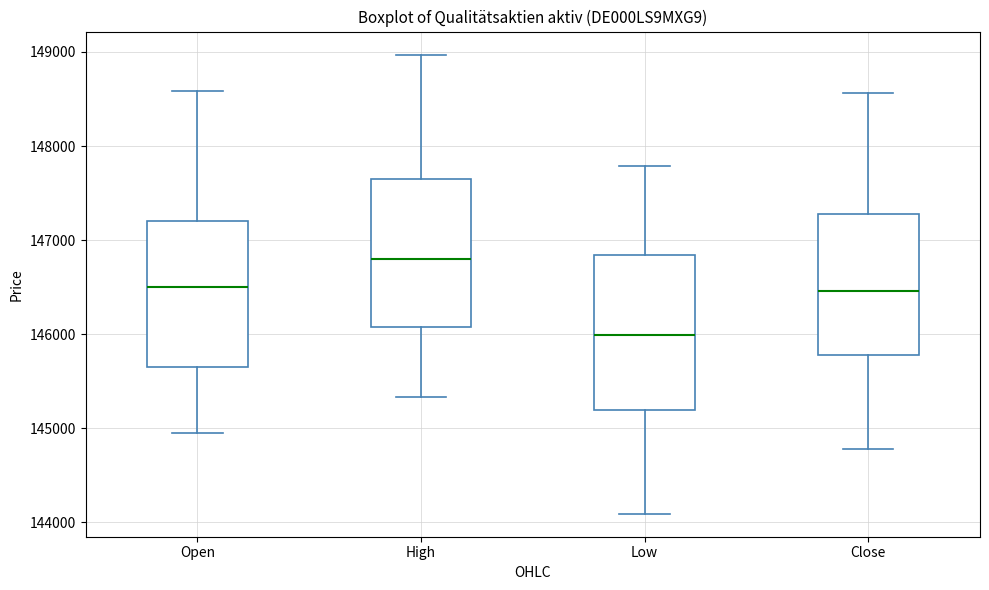

Reading left to right, read every box against the y-axis: the position of its median line, the range the box covers, and the ends of its whiskers. The values are not printed on the chart, so give them approximately, as read against the axis.

Open: median 146500, box 145700 to 147200, whiskers 144900 to 148600
High: median 146800, box 146100 to 147600, whiskers 145300 to 149000
Low: median 146000, box 145200 to 146800, whiskers 144100 to 147800
Close: median 146500, box 145800 to 147300, whiskers 144800 to 148600